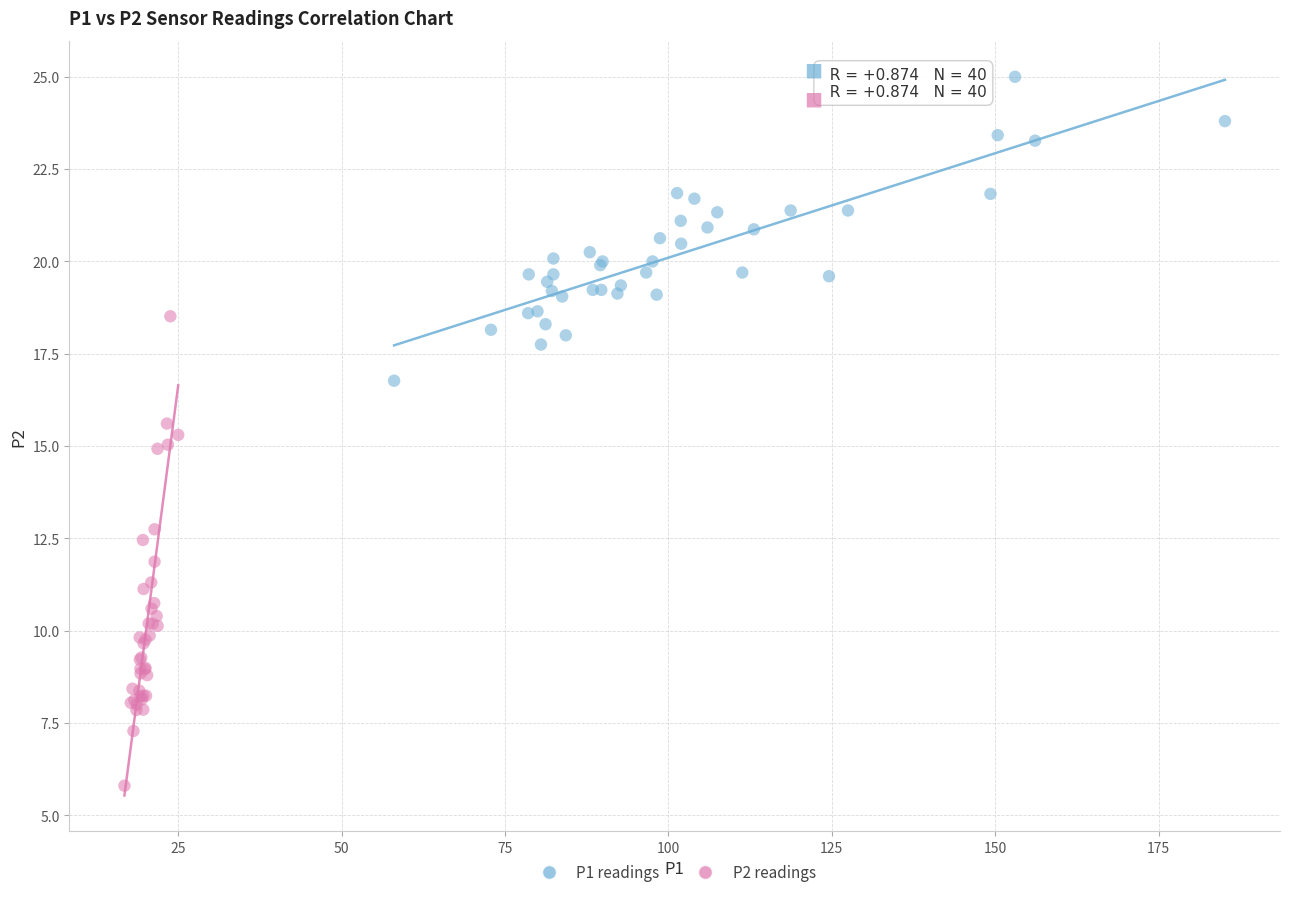

What are all the series names shown in the legend?

P1 readings, P2 readings